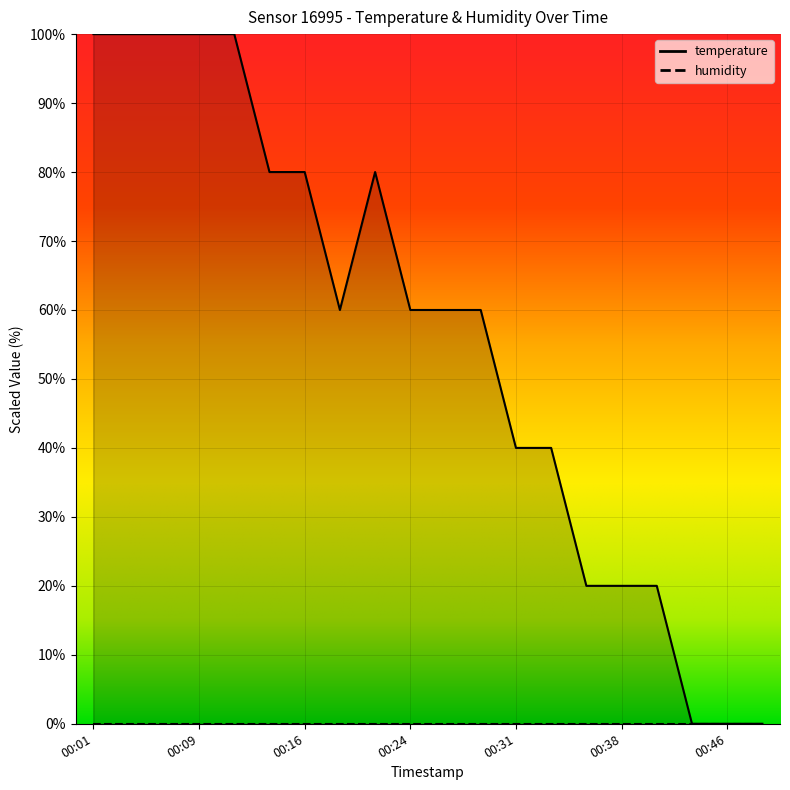

What is the sum of the values at 00:19 and 00:16?

140.0